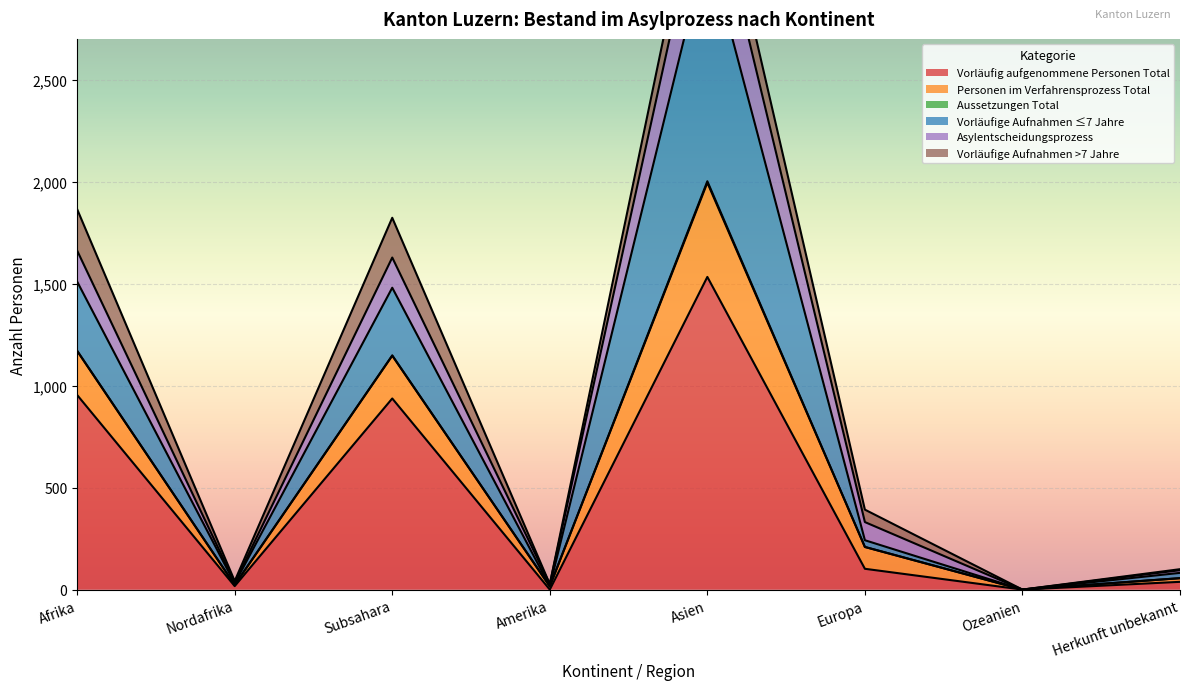

Is the value of Asylentscheidungsprozess at Europa greater than the value of Vorläufig aufgenommene Personen Total at Afrika?

No